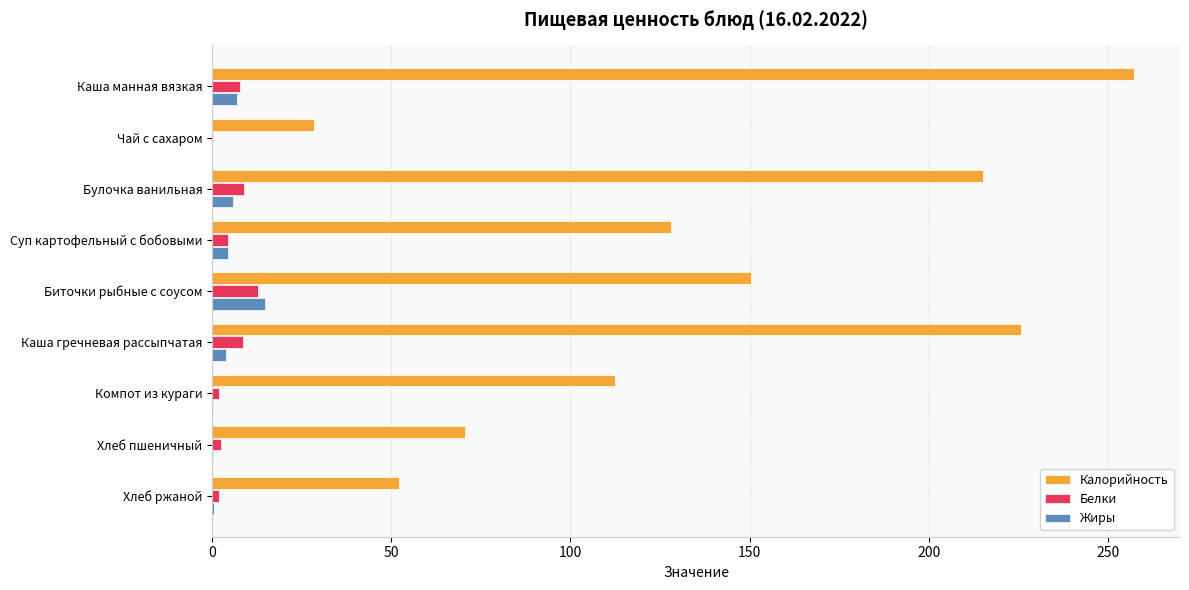

What is the total value across all series at Каша манная вязкая?

272.2